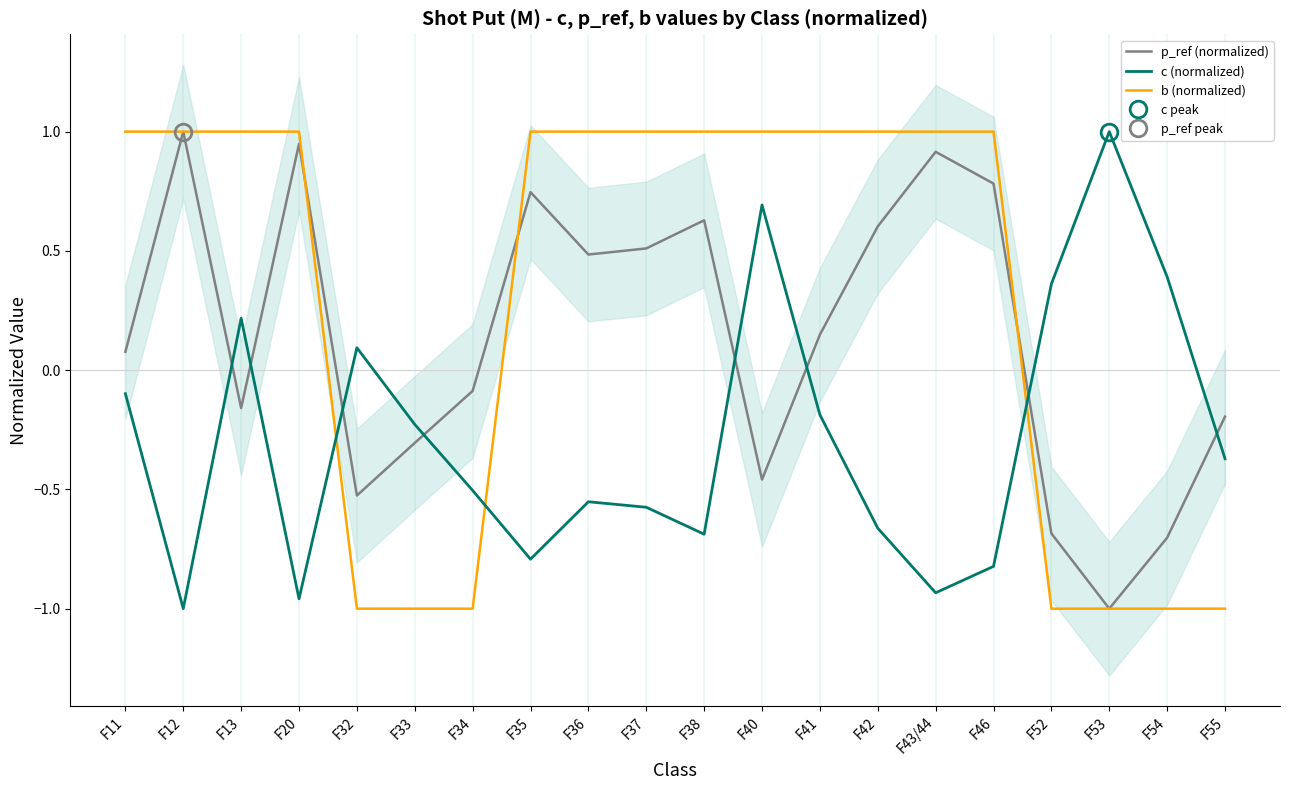

Read the b (normalized) value at F37.

1.0